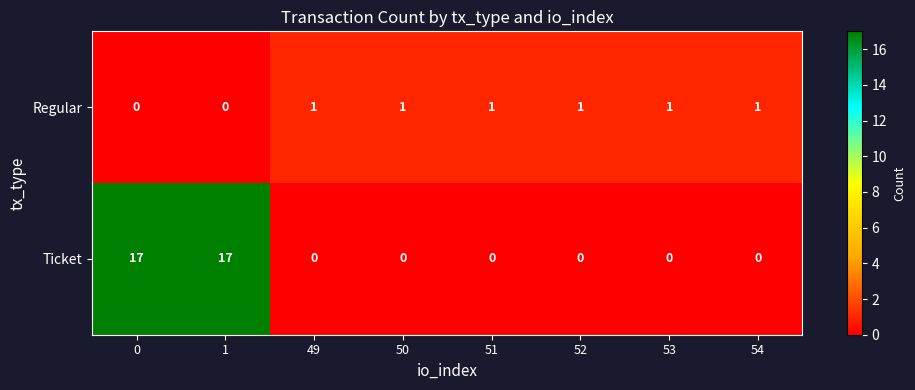

Which series has the largest total across all categories?

Ticket